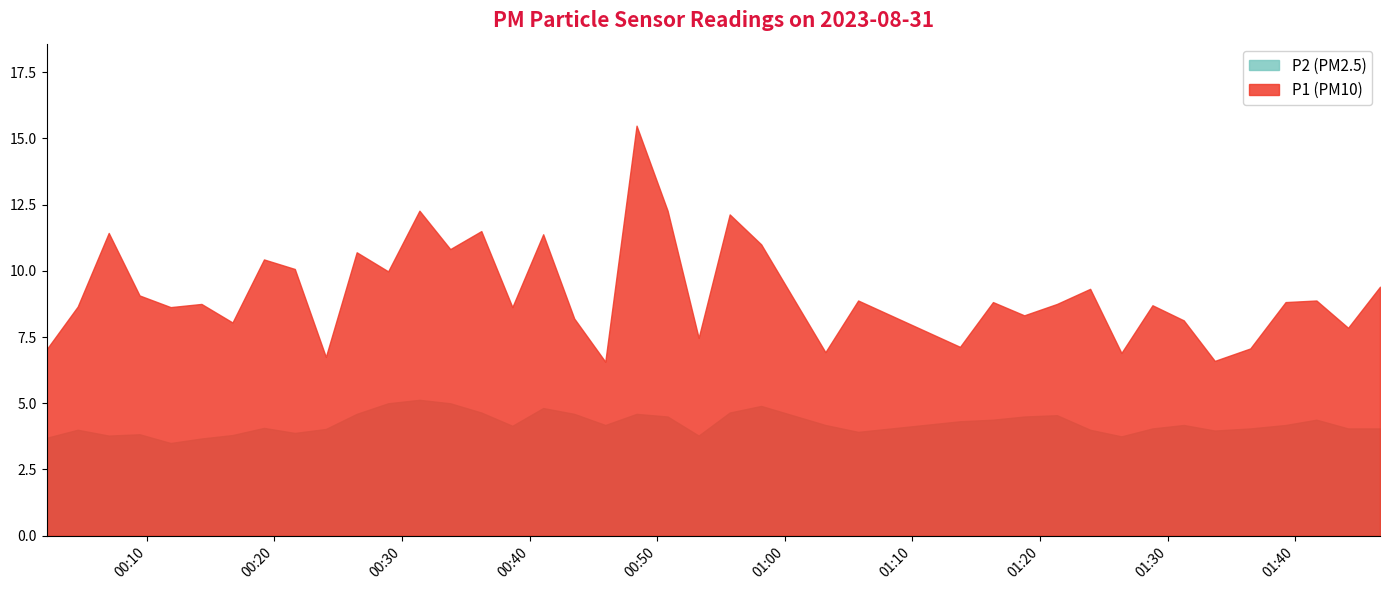

What is the value of the P1 point at the 12th from the left?

10.0